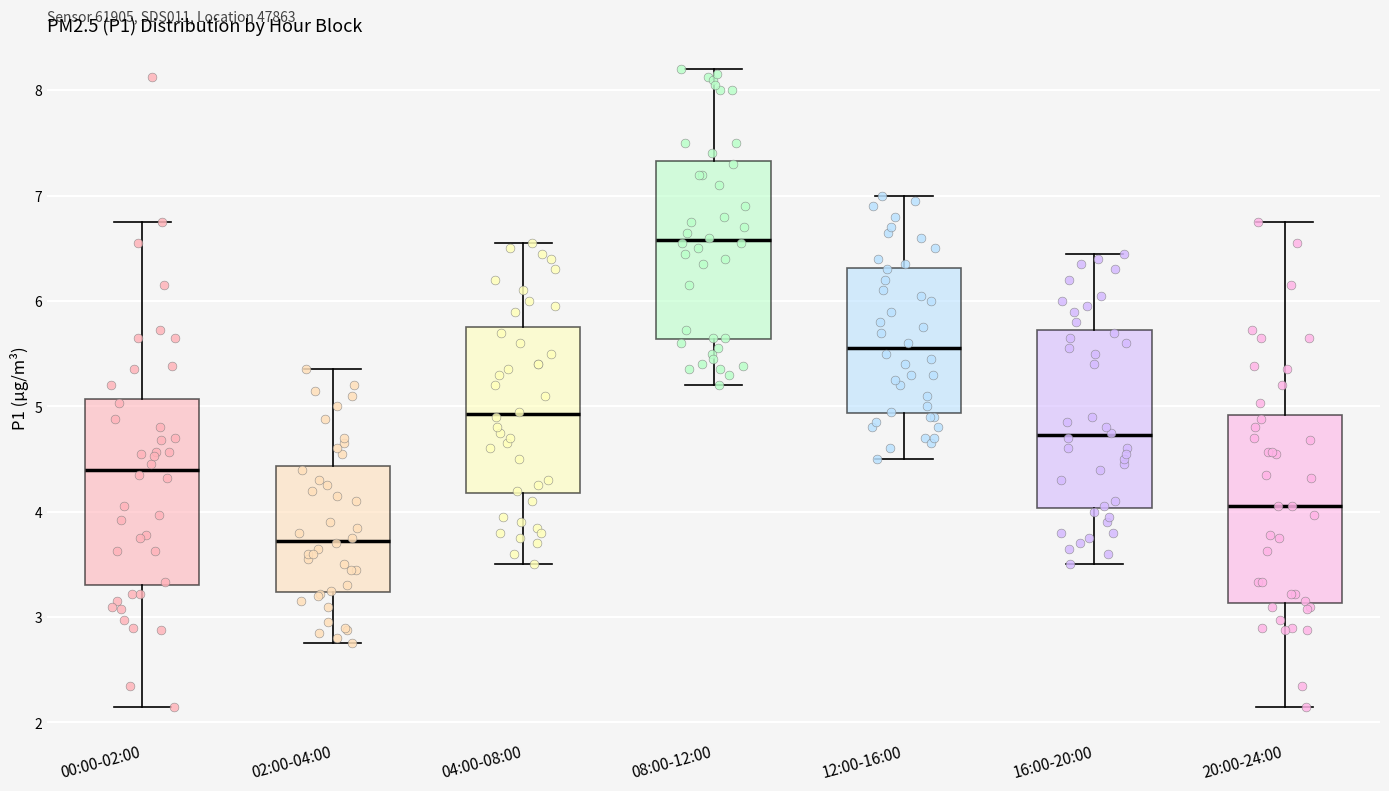

Reading left to right, transcribe this box plot: for each box, give where its median line is, the range the box spans, and where its two whiskers end, as read against the y-axis. The values are not printed on the chart, so give them approximately, as read against the axis.

00:00-02:00: median 4.4, box 3.3 to 5.1, whiskers 2.2 to 6.8
02:00-04:00: median 3.7, box 3.2 to 4.4, whiskers 2.8 to 5.4
04:00-08:00: median 4.9, box 4.2 to 5.8, whiskers 3.5 to 6.6
08:00-12:00: median 6.6, box 5.6 to 7.3, whiskers 5.2 to 8.2
12:00-16:00: median 5.6, box 4.9 to 6.3, whiskers 4.5 to 7.0
16:00-20:00: median 4.7, box 4.0 to 5.7, whiskers 3.5 to 6.5
20:00-24:00: median 4.1, box 3.1 to 4.9, whiskers 2.2 to 6.8